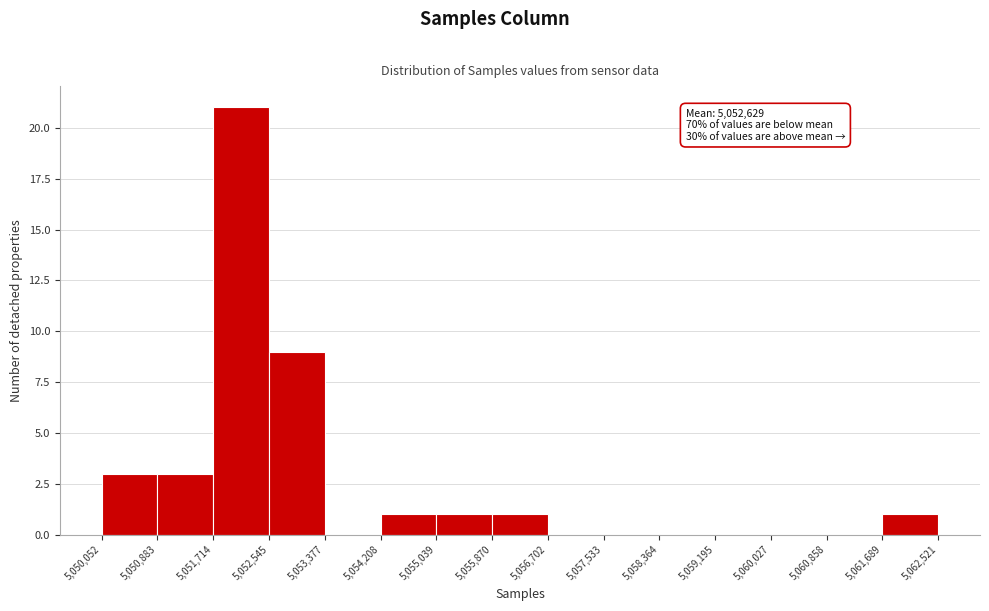

Over which range of the x-axis is the bar tallest?

5,051,714 to 5,052,545